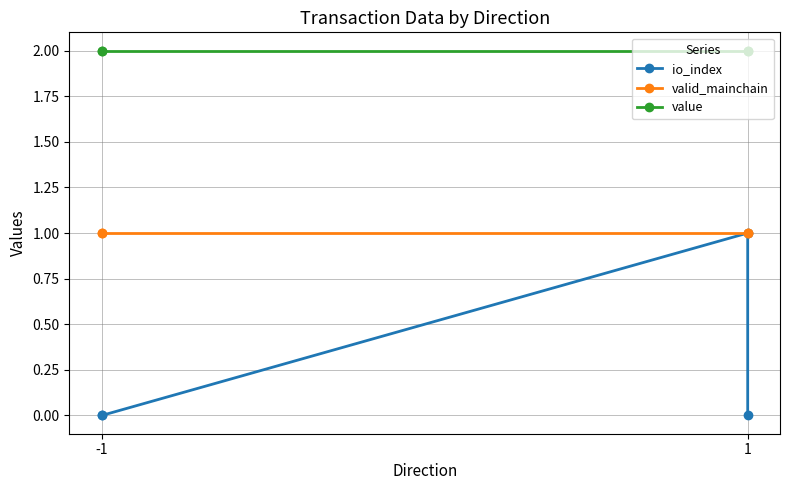

Between 1 and -1, which is larger?

1